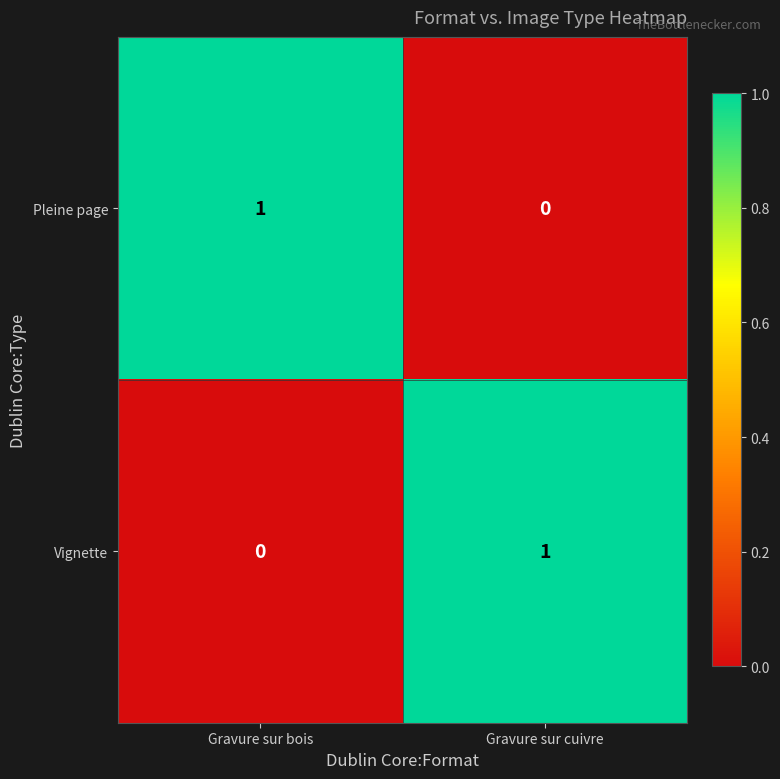

Reading left to right, list all the values displayed in this chart.

Pleine page: 1	0
Vignette: 0	1